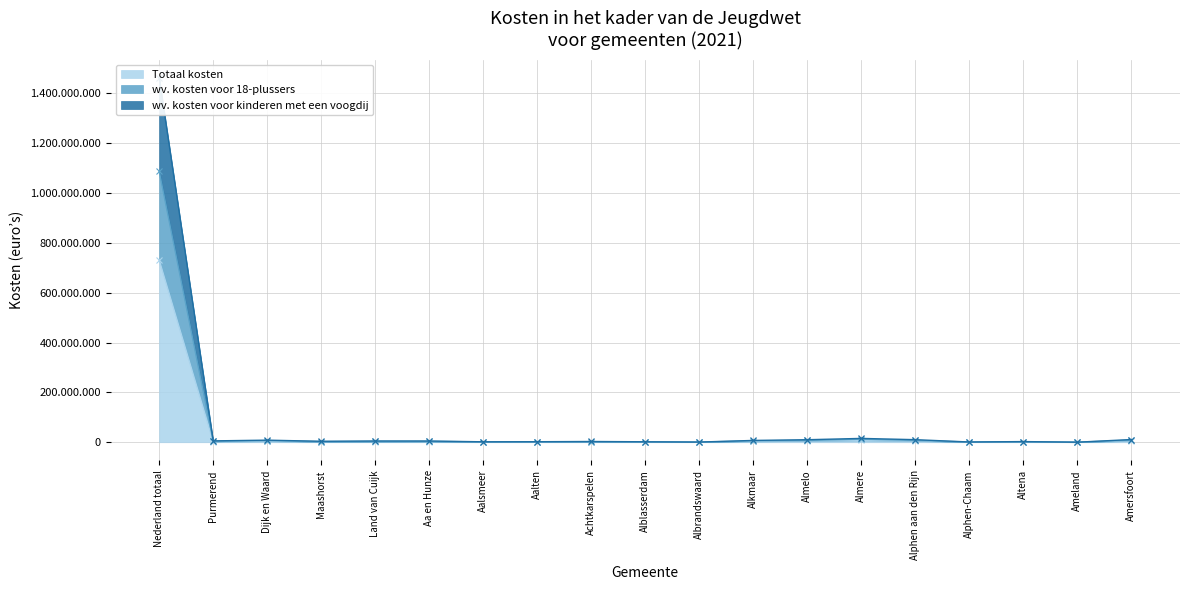

Where does the wv. kosten voor kinderen met een voogdij series first go above 4893495?

Nederland totaal